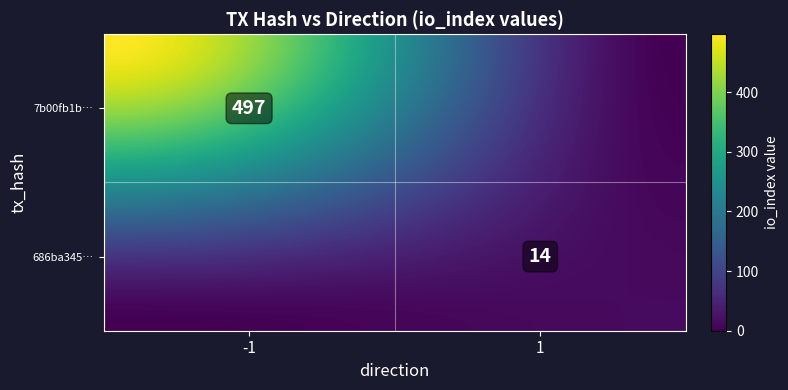

True or false: 7b00fb1b1f0eb206430c2a09805c17666a490bc has a value of 0 at direction.

False